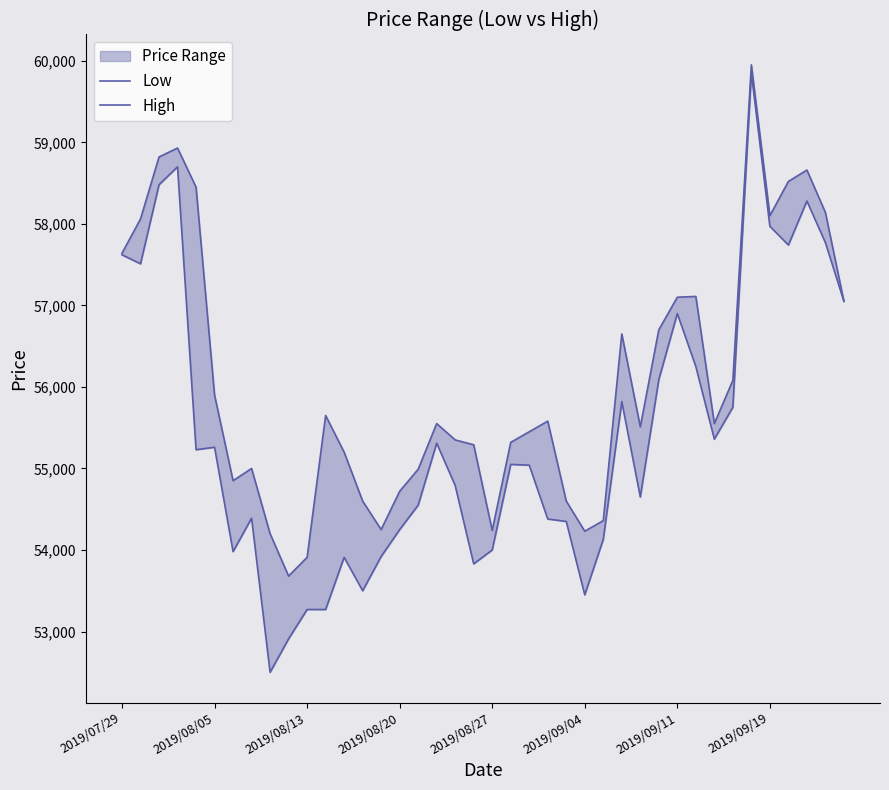

How many data points in Low are less than 55050?

20